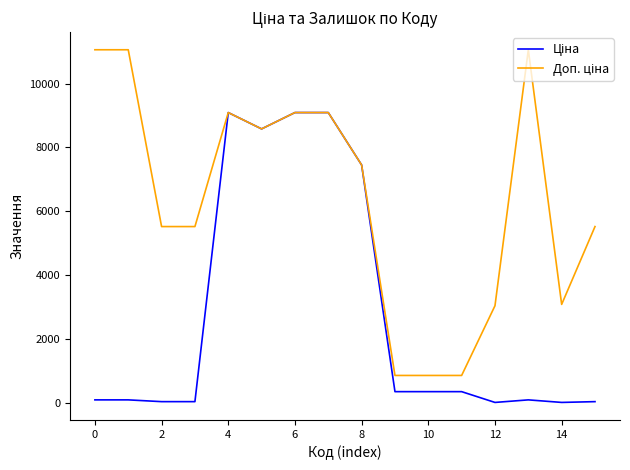

What is the maximum value shown in the chart?

11055.0